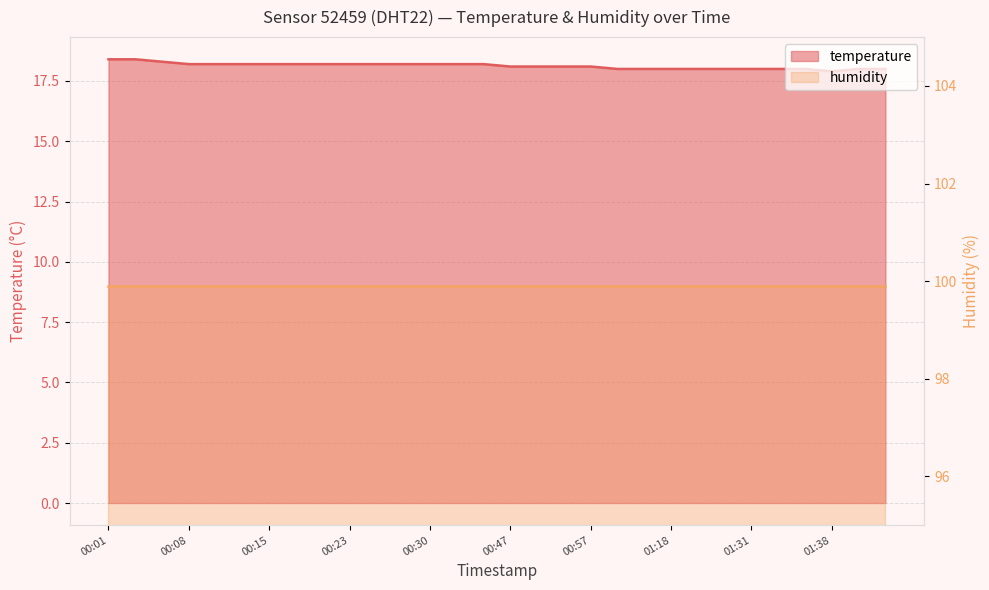

Which category has the highest value across all series?

00:01